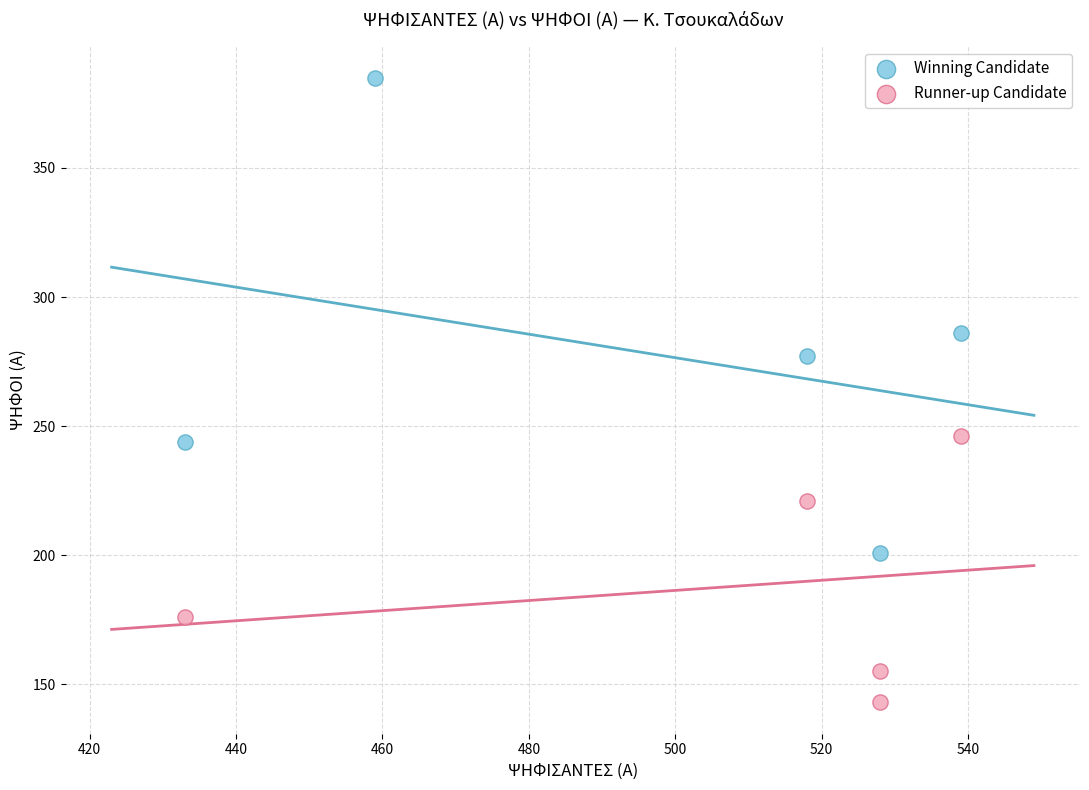

Which series contains the highest Y value?

Winning Candidate